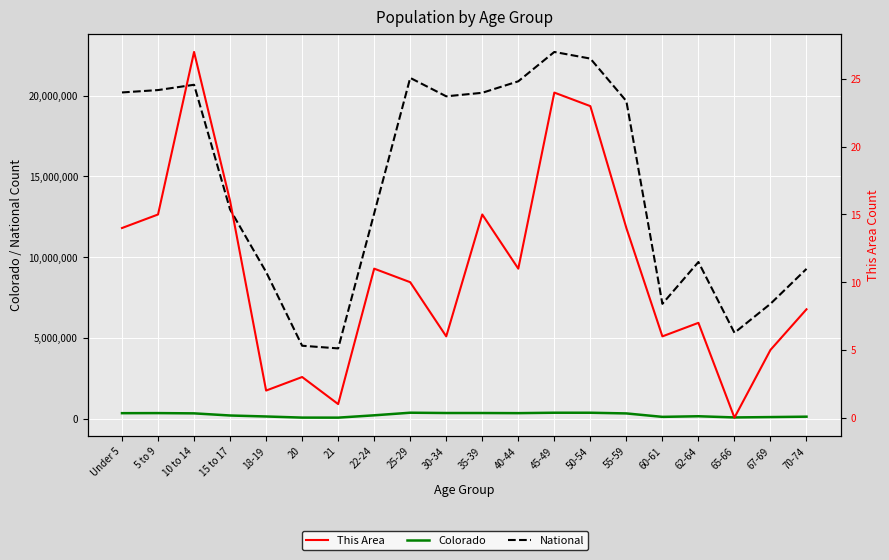

What is the sum of the National values at 45-49 and 60-61?

29822318